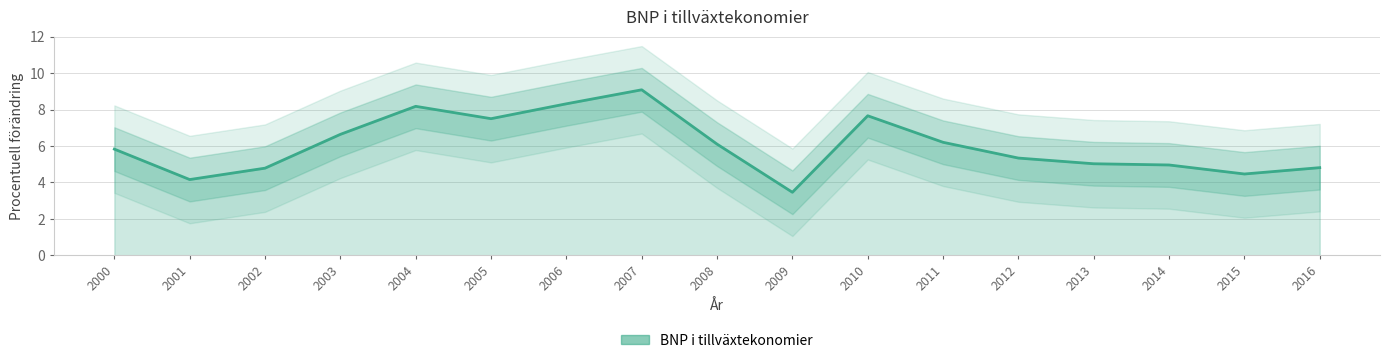

What is the value of the 12th point from the left?

6.2